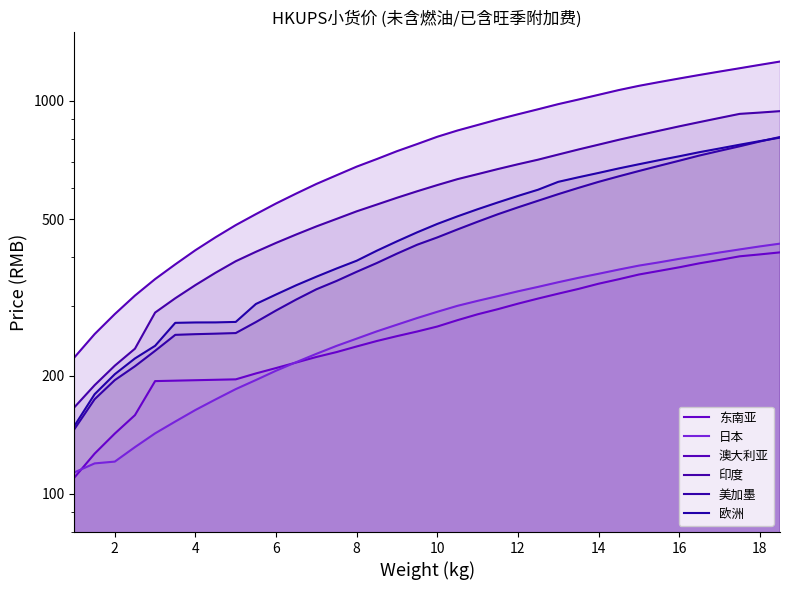

Is it true that 澳大利亚 equals 572.5 at 6?

False